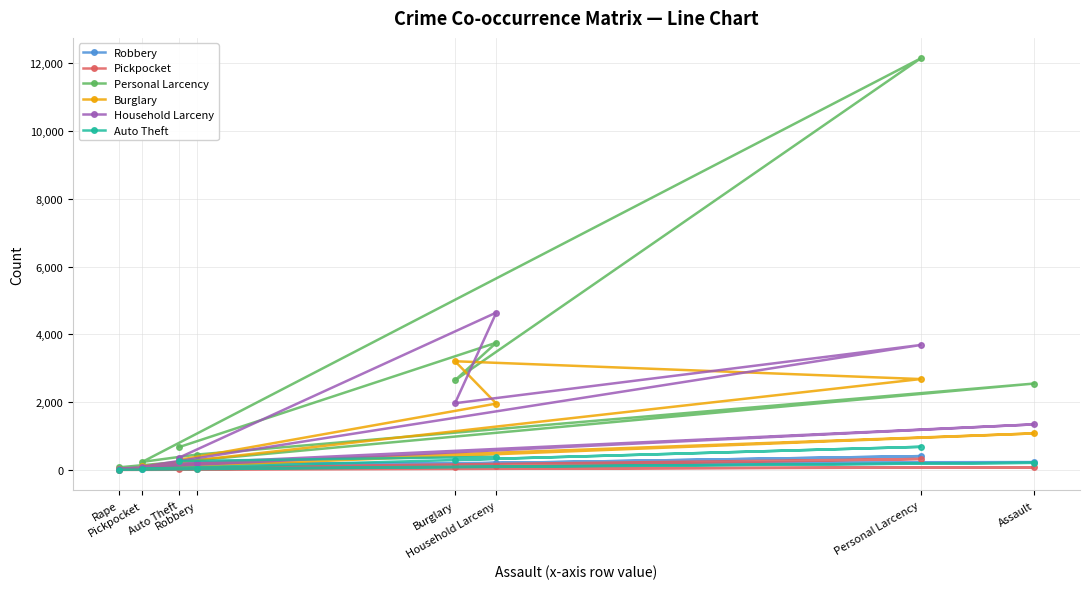

Reading left to right, transcribe all the data shown in this chart.

Robbery: 11	238	197	40	413	191	206	51
Pickpocket: 6	85	36	61	329	102	117	24
Personal Larcency: 82	2553	459	243	12137	2649	3757	678
Burglary: 39	1083	197	115	2685	3210	1962	301
Household Larceny: 48	1349	221	101	3689	1973	4646	367
Auto Theft: 11	216	47	38	687	301	391	269